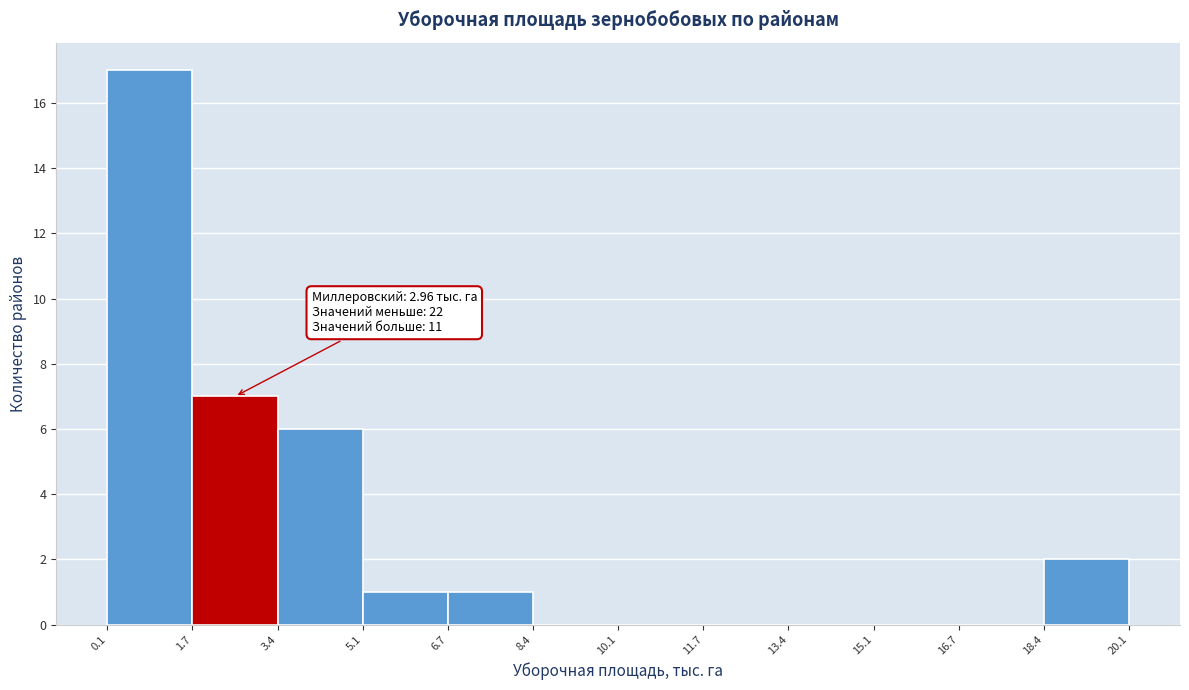

Which range on the x-axis has the tallest bar?

0.1 to 1.7